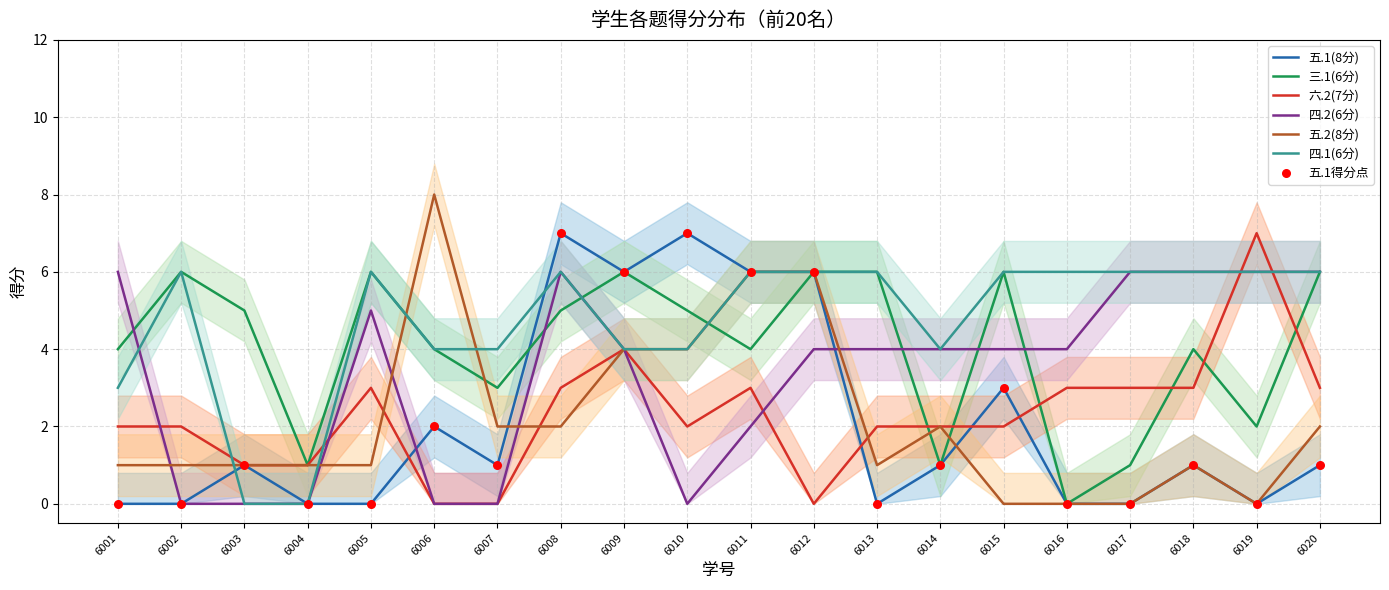

What are all the series names shown in the legend?

五.1(8分), 三.1(6分), 六.2(7分), 四.2(6分), 五.2(8分), 四.1(6分)